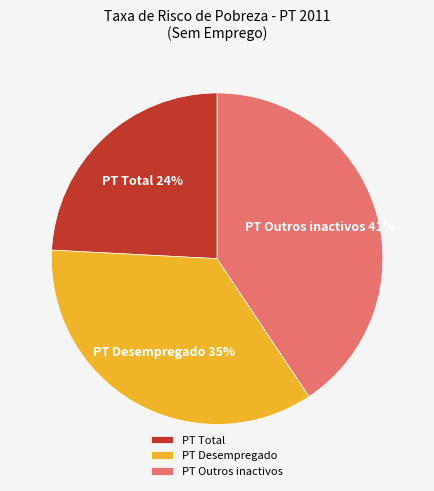

Rank the categories by value from lowest to highest.

PT Total, PT Desempregado, PT Outros inactivos